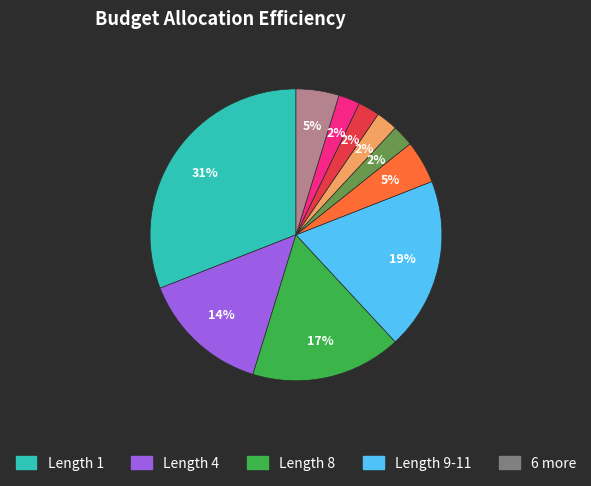

Is there any slice that represents more than half of the pie?

No